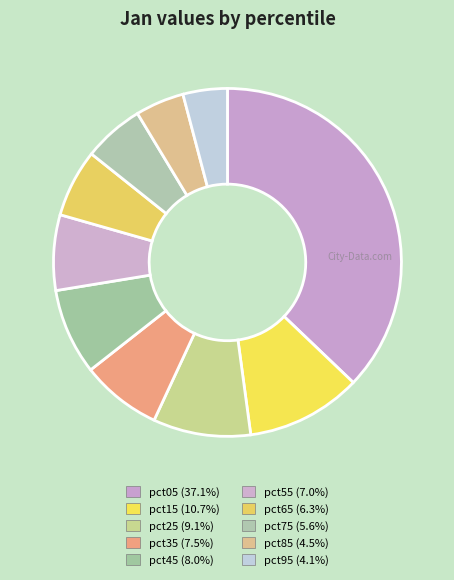

Count the number of slices in the pie.

10